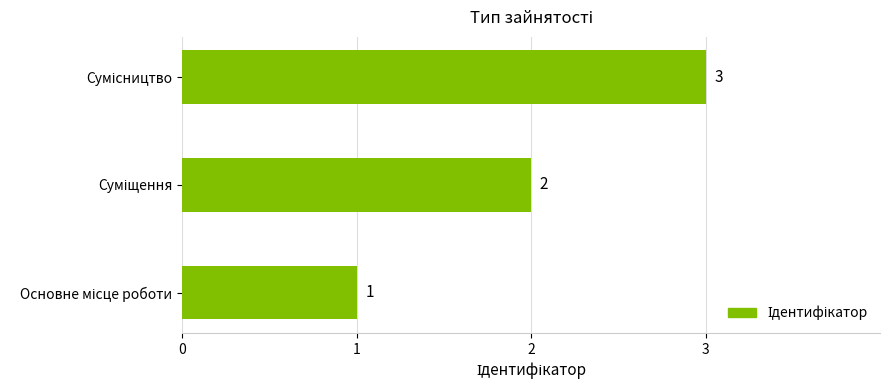

Are the bars grouped side by side (vs. stacked)?

No